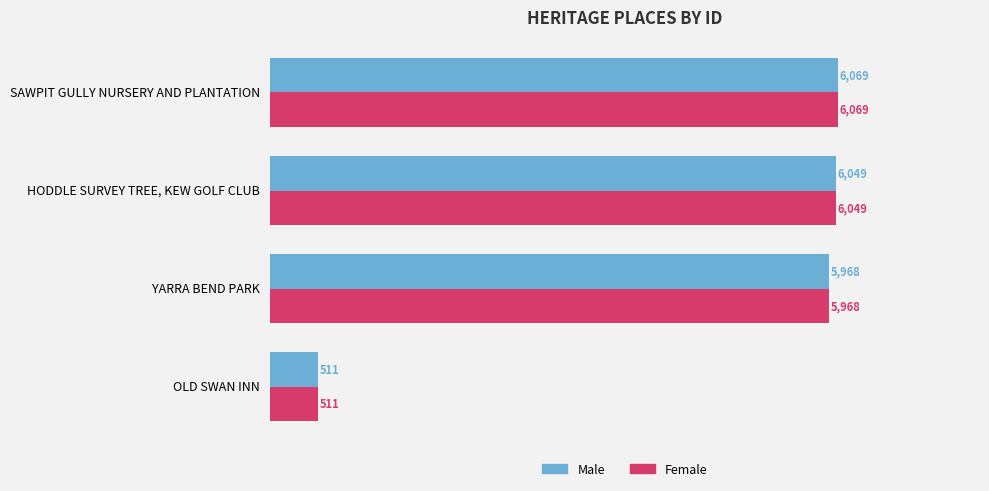

What is the average value of the Female series?

4649